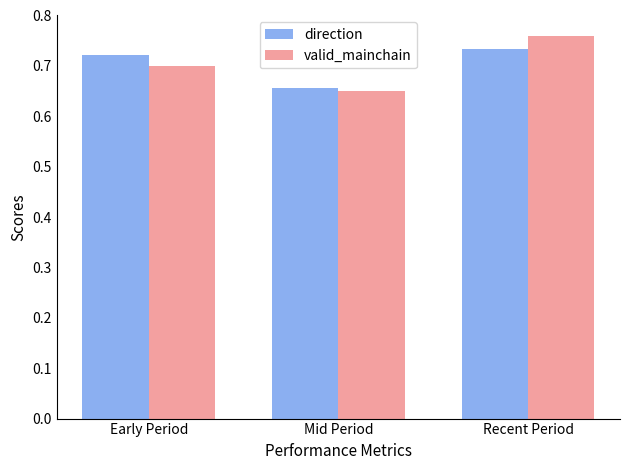

How many groups of bars are there?

3